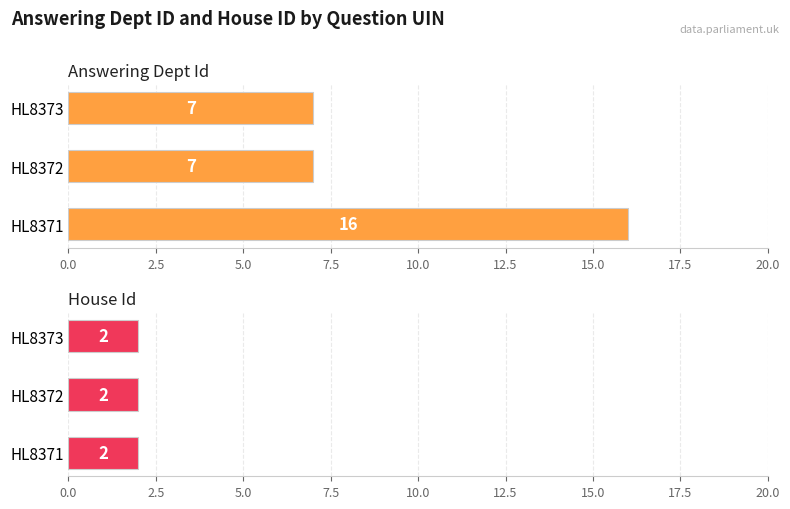

Is the value of answering dept id at 2.5 greater than the value of house id at 2.5?

Yes